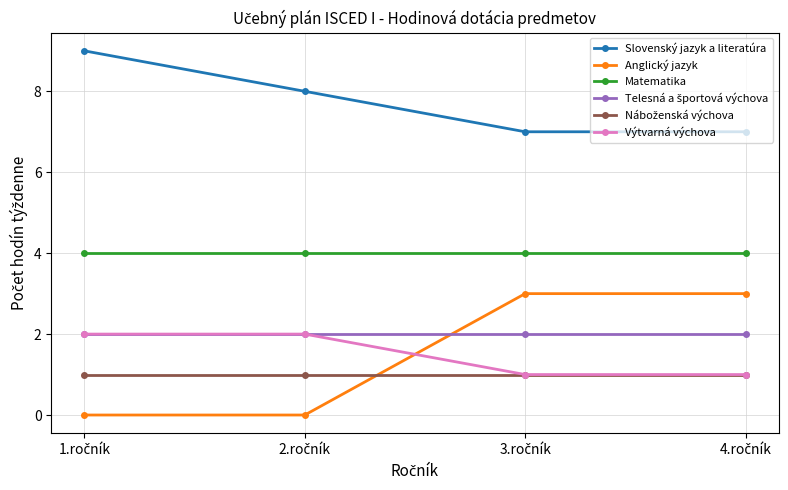

What is the value of the Matematika point at the 1st from the left?

4